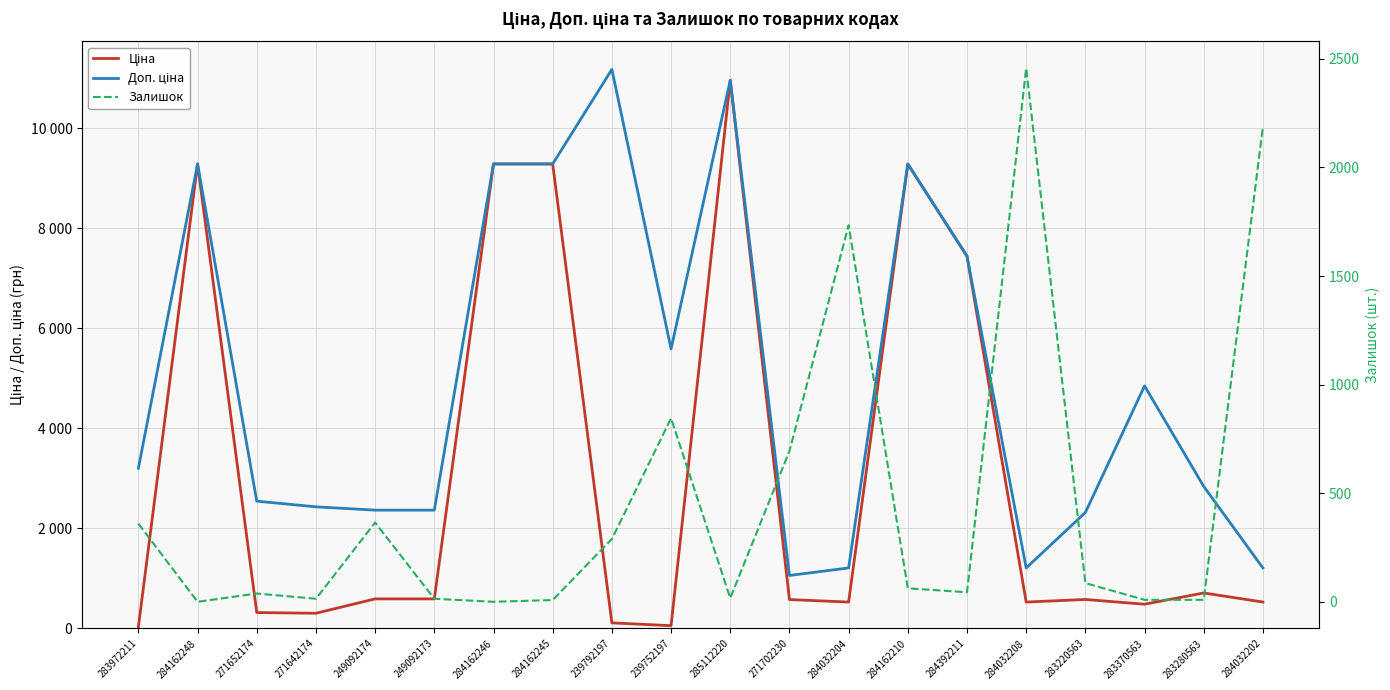

What value does the Доп. ціна series have at 284032202?

1210.7